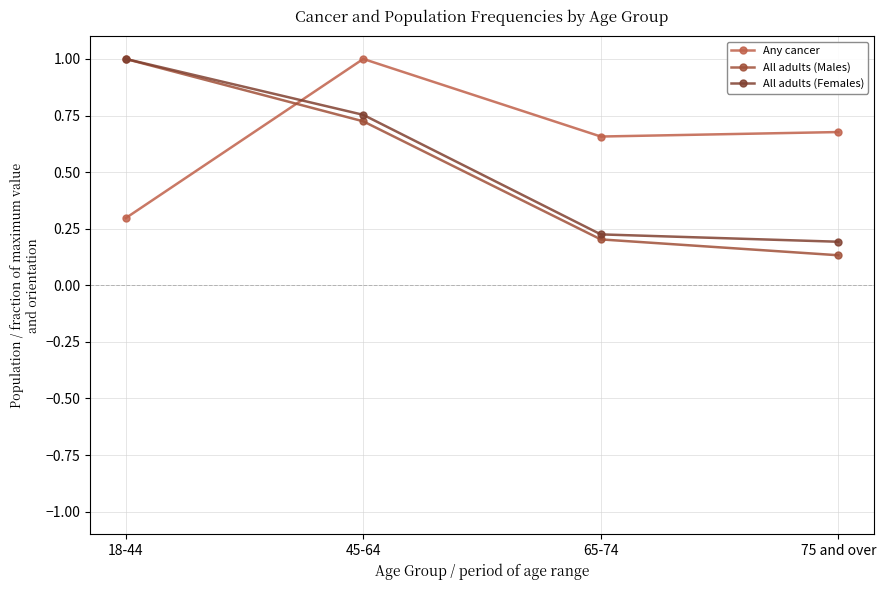

Between 45-64 and 18-44, which is larger?

45-64